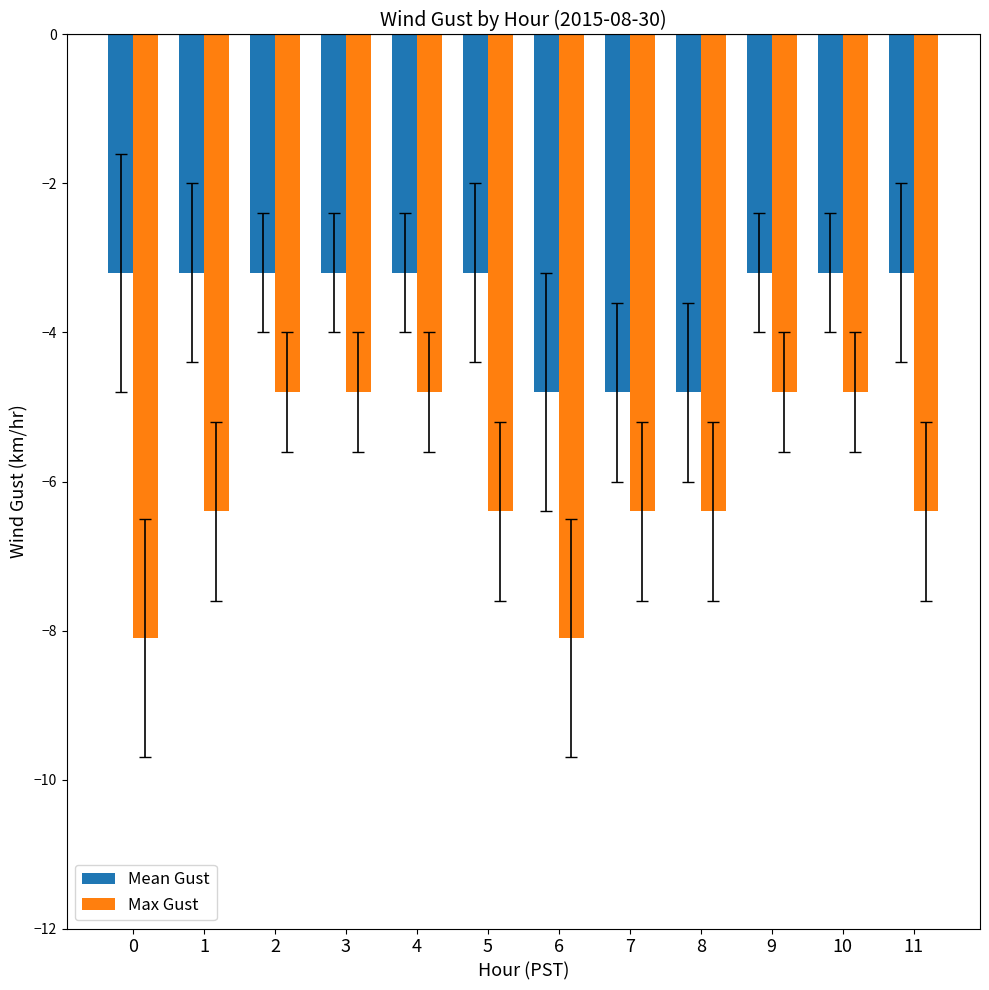

Rank the series at 9 from highest to lowest value.

Mean Gust, Max Gust